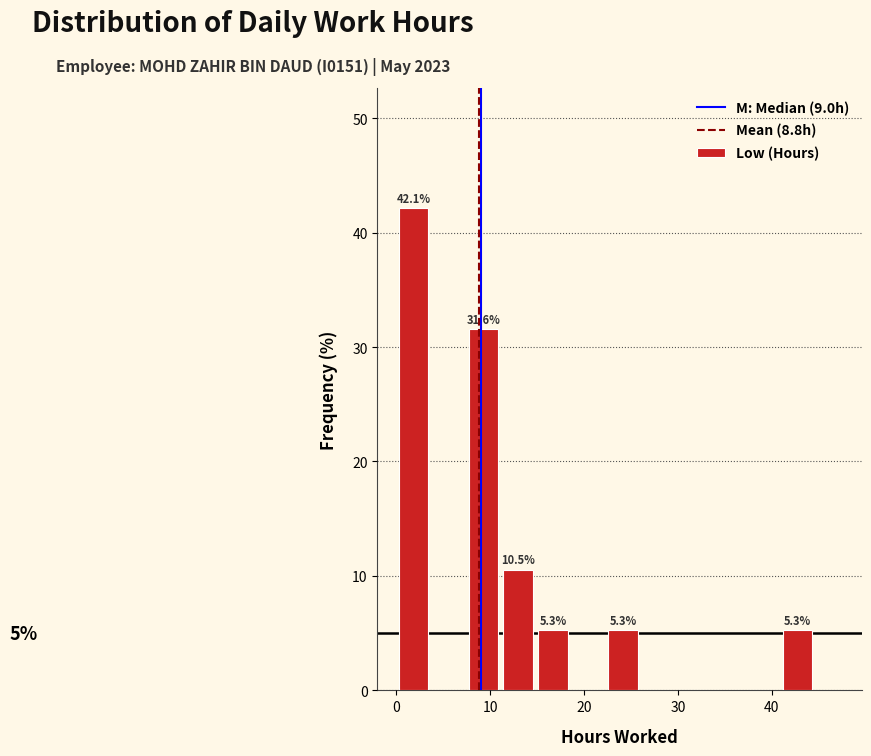

Read against the x-axis, roughly where is the centre of the tallest bar?

2